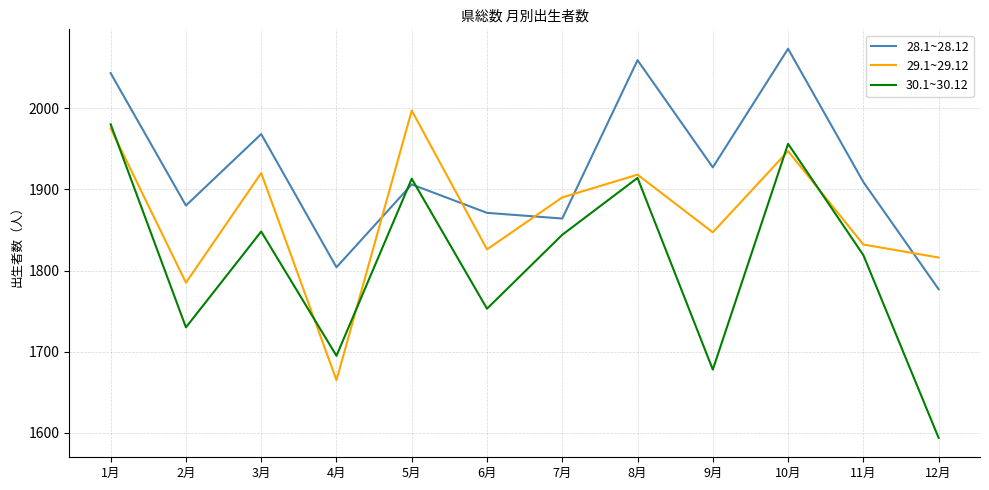

After their last crossing, which series has the higher values: 30.1~30.12 or 28.1~28.12?

28.1~28.12